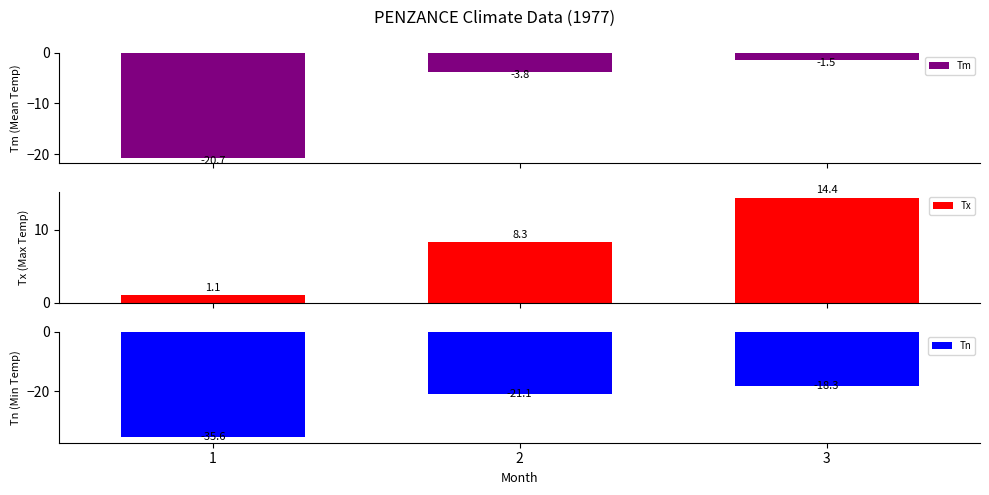

Where does the Tm series first go above -3?

3